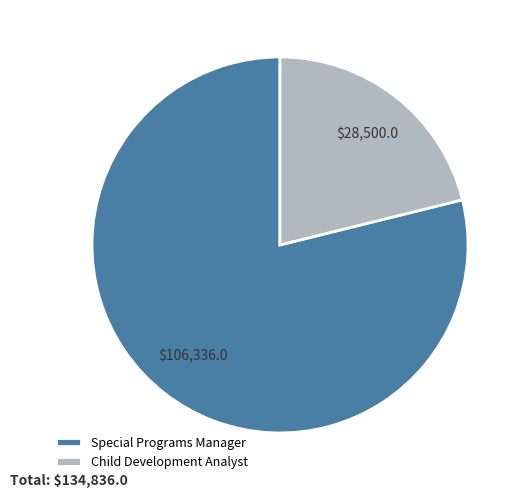

Is Child Development Analyst the majority of the pie?

No